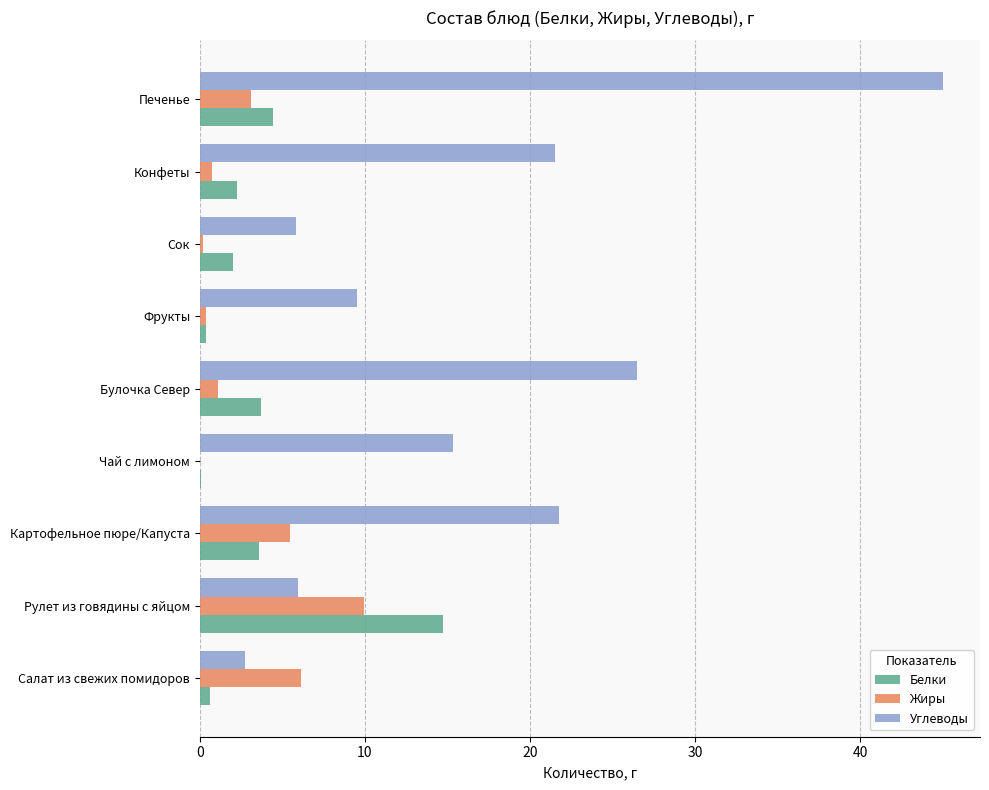

The value of Жиры at Картофельное пюре/Капуста is 5.5. True or false?

True